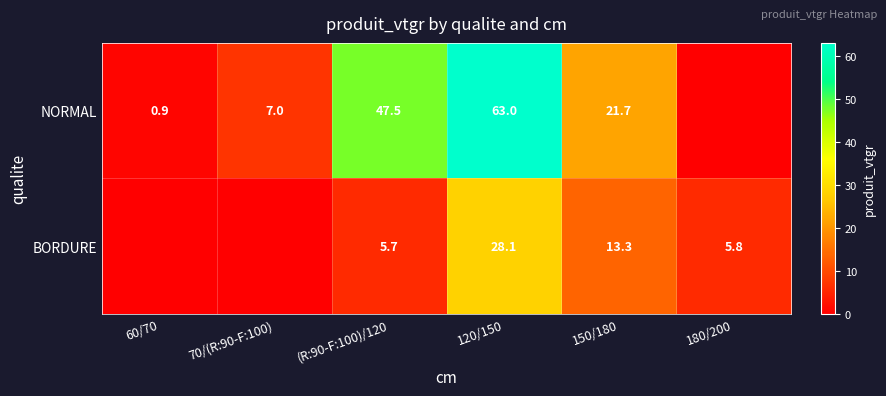

The NORMAL series shows 63.0 at 120/150. True or false?

True